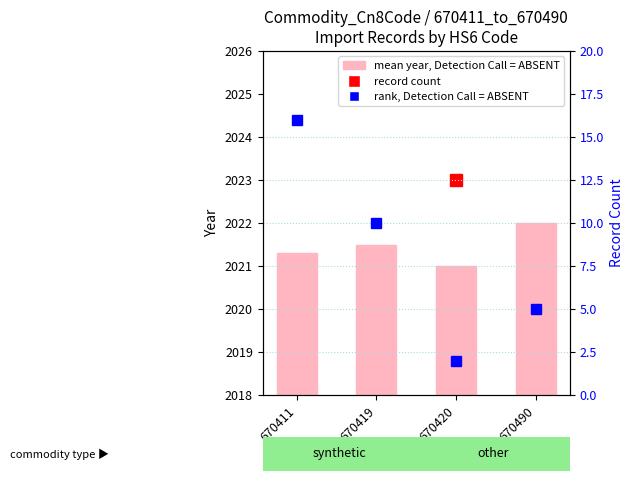

The chart shows a value of 1193.5 at 670420. True or false?

False